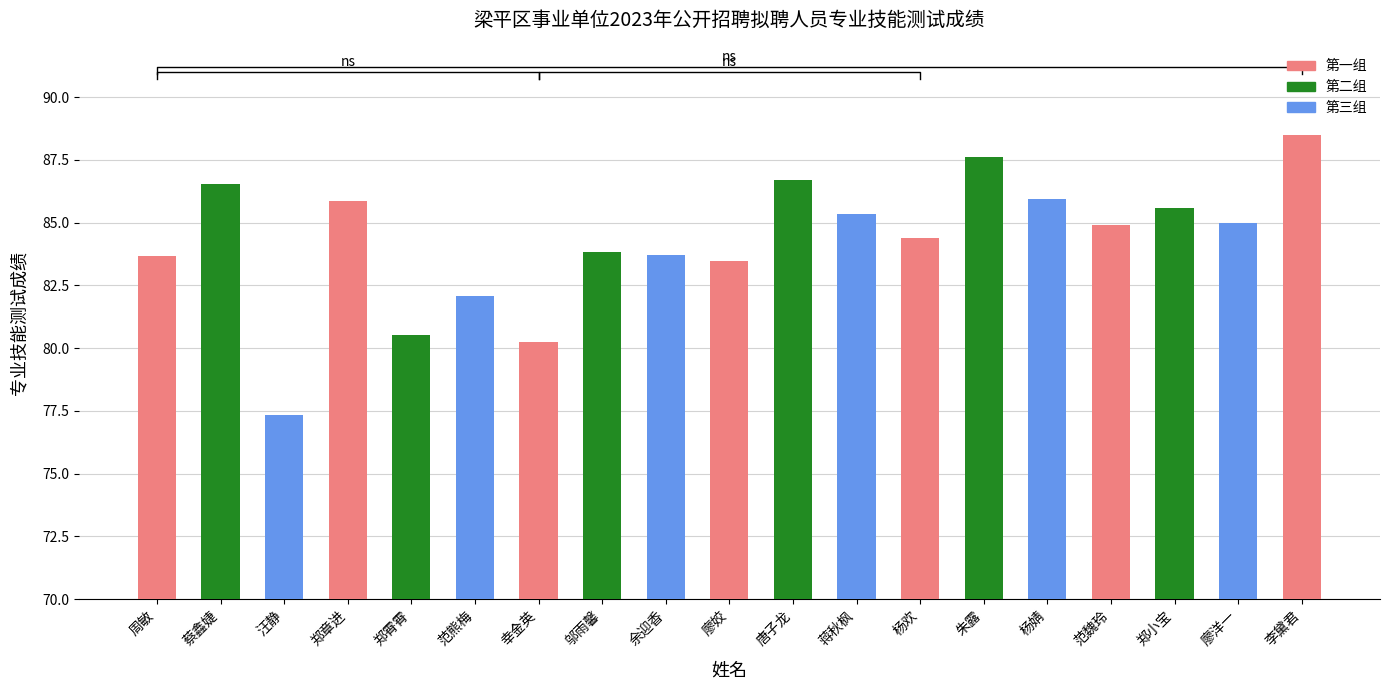

What is the difference between the maximum and minimum values?

11.2